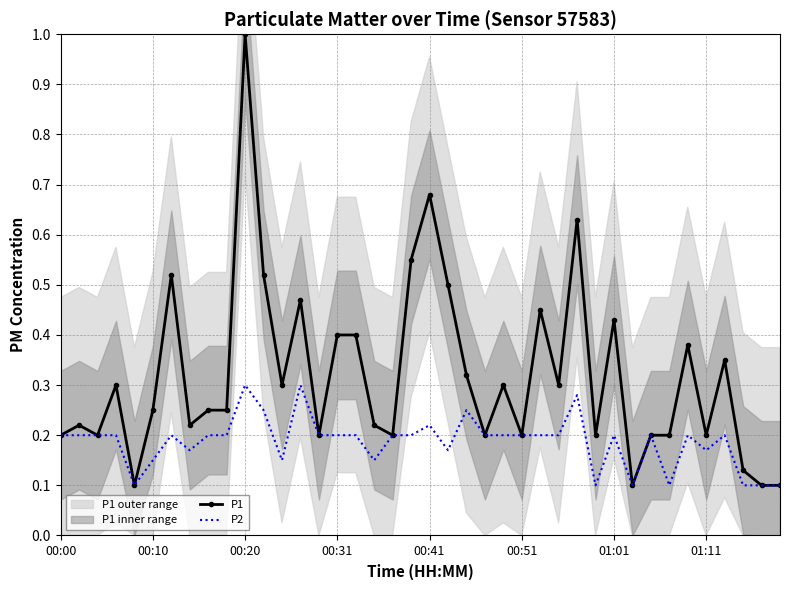

What is the difference between the maximum and second lowest values in the P2 series?

0.2